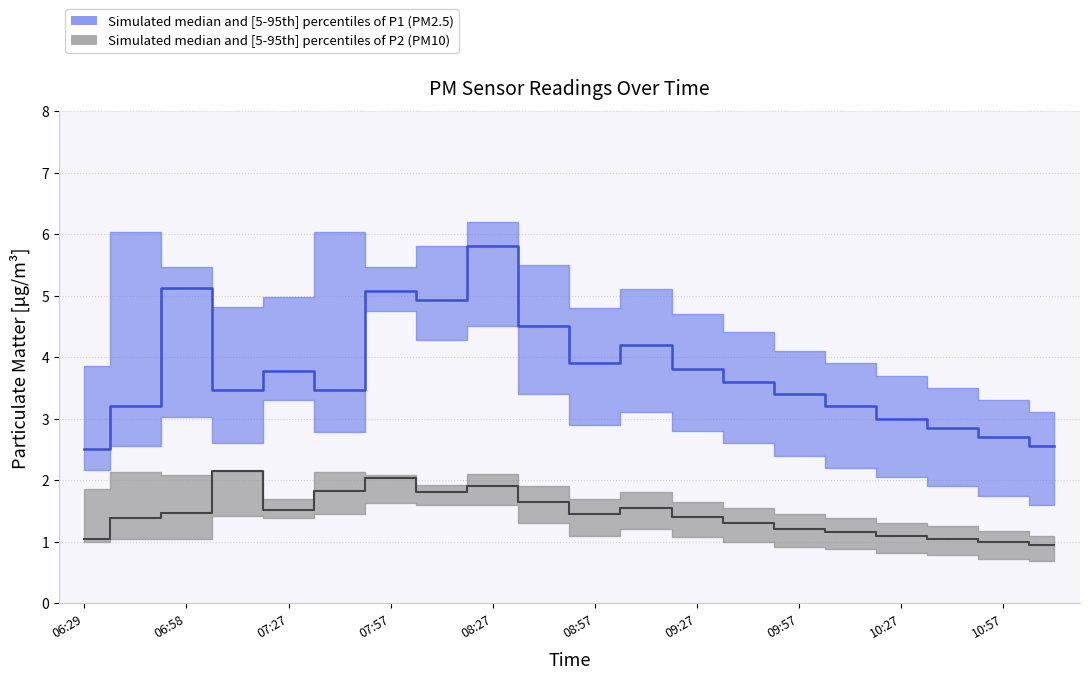

True or false: P1_lower and P1_median intersect in this chart.

False